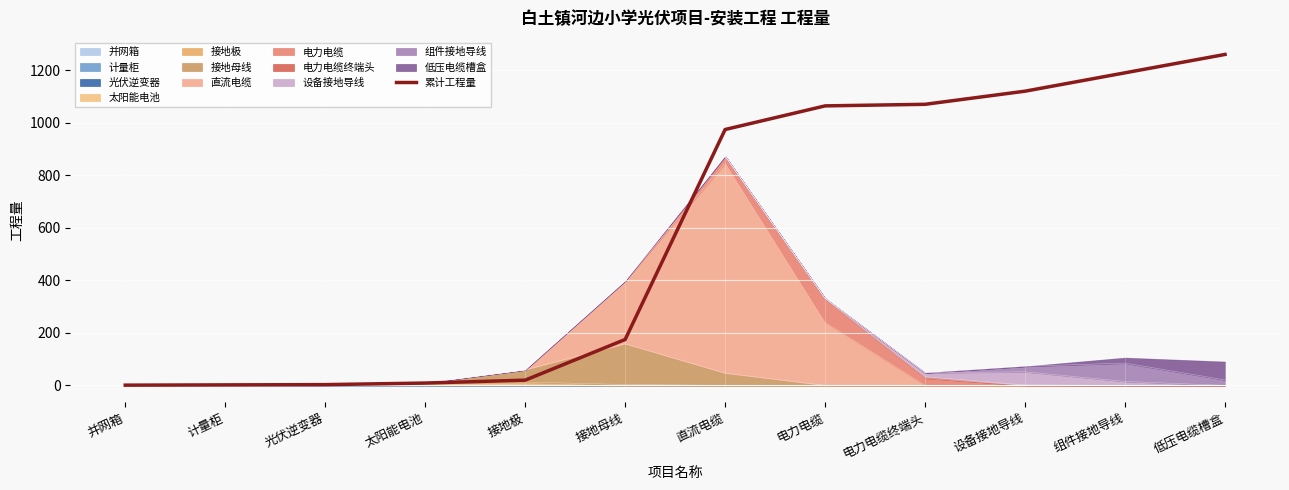

What is the average value?

574